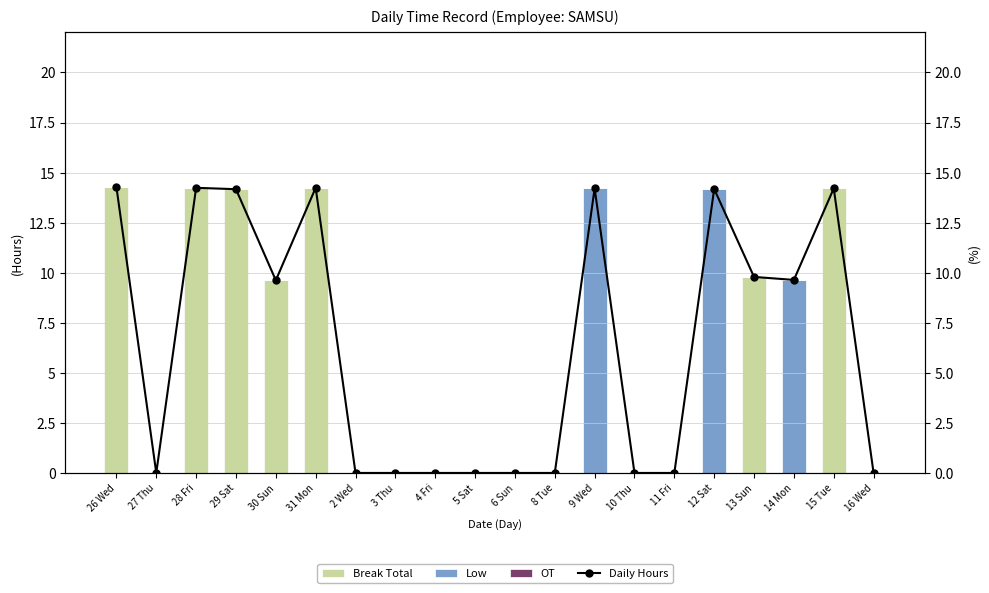

Is it true that Daily Hours equals 0.0 at 6 Sun?

True